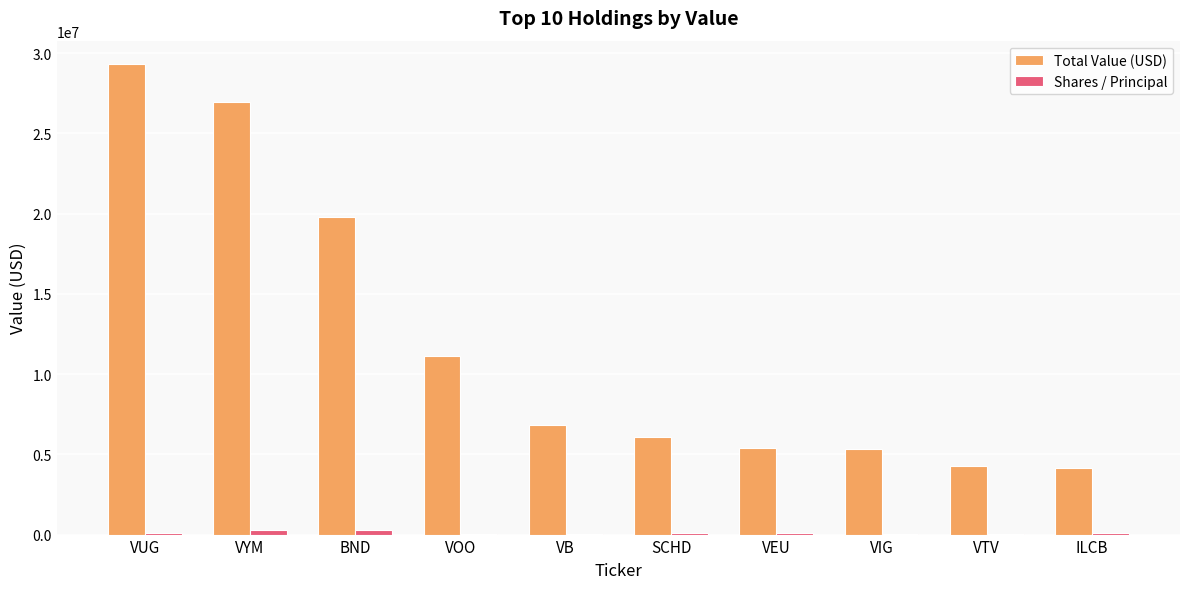

What is the greatest value displayed?

29317978